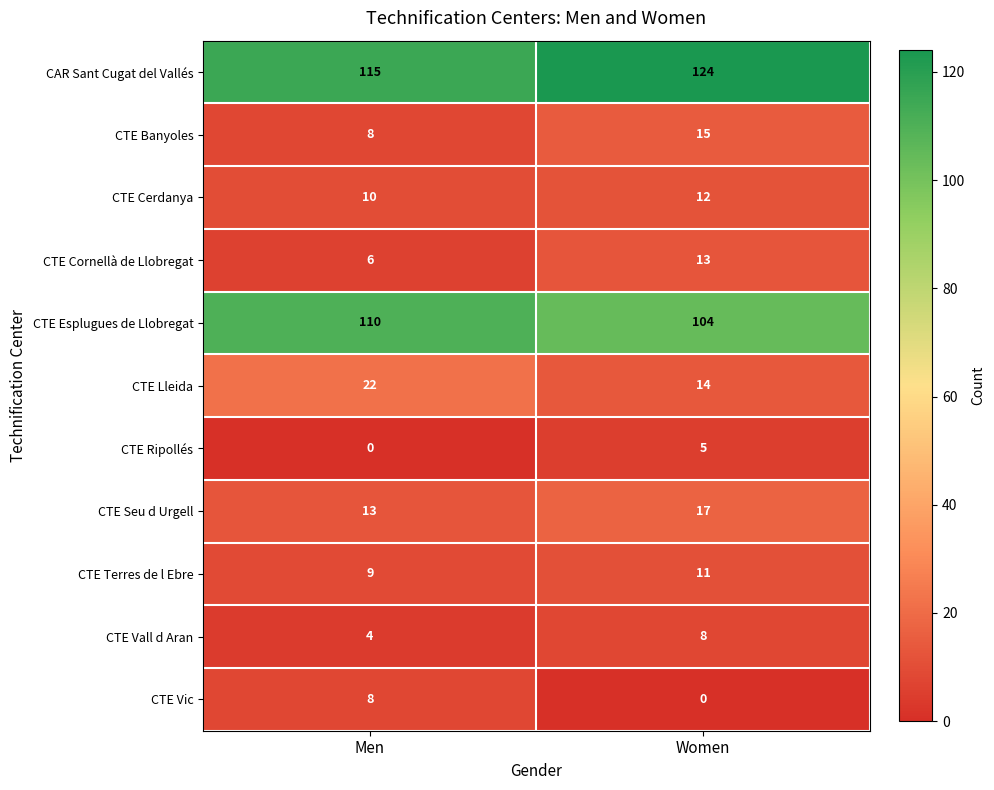

Rank the categories by CTE Lleida value from highest to lowest.

Men, Women